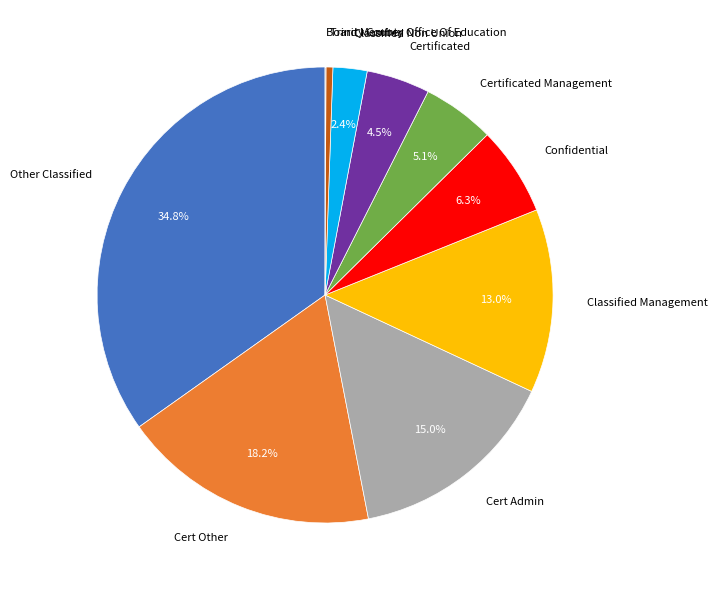

Approximately how many times larger is the value at Cert Other compared to Cert Admin?

1.2